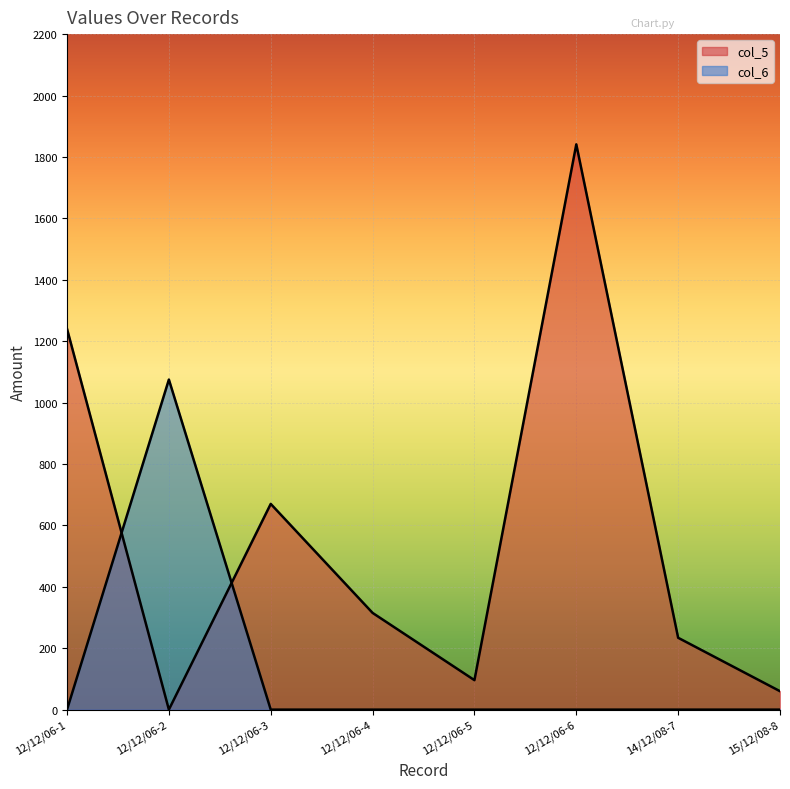

How many lines are shown in the chart?

2